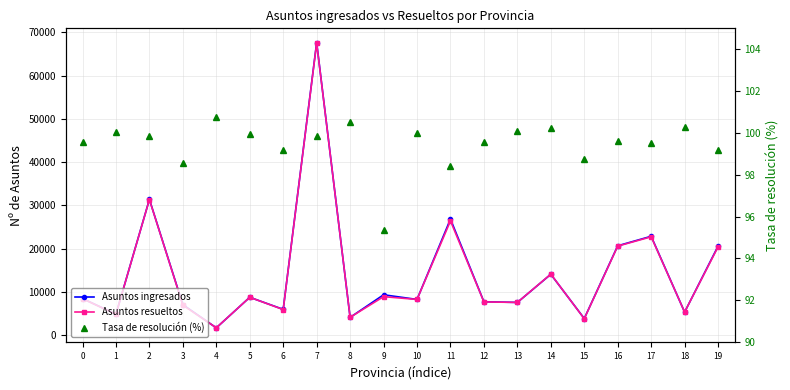

What is the minimum value for Asuntos resueltos?

1698.0